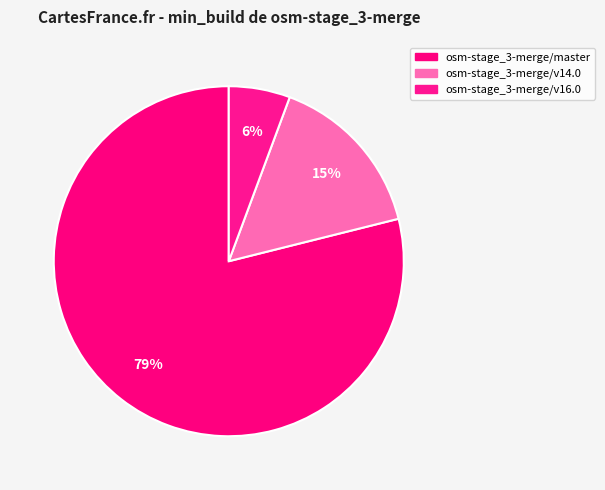

Is osm-stage_3-merge/master the majority of the pie?

Yes